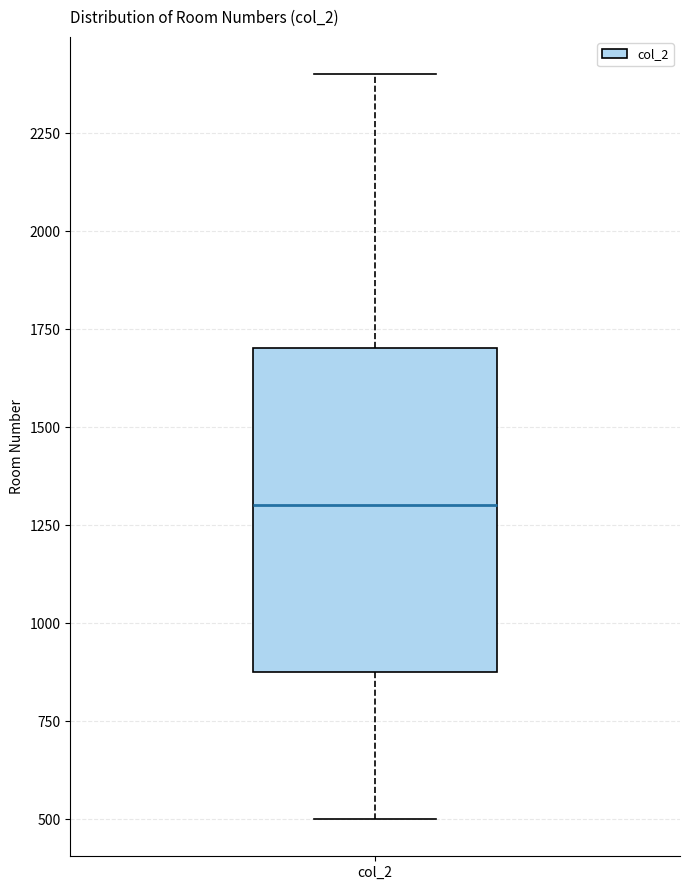

Transcribe this box plot: give where the median line is, the range the box spans, and where the two whiskers end, as read against the y-axis. The values are not printed on the chart, so give them approximately, as read against the axis.

median 1300, box 900 to 1700, whiskers 500 to 2400